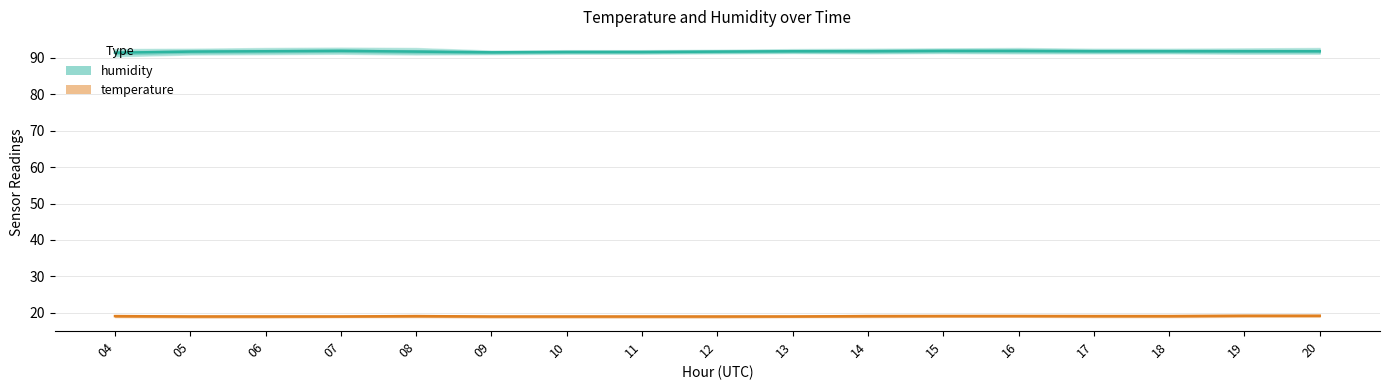

What is the approximate value of humidity at 14?

91.8